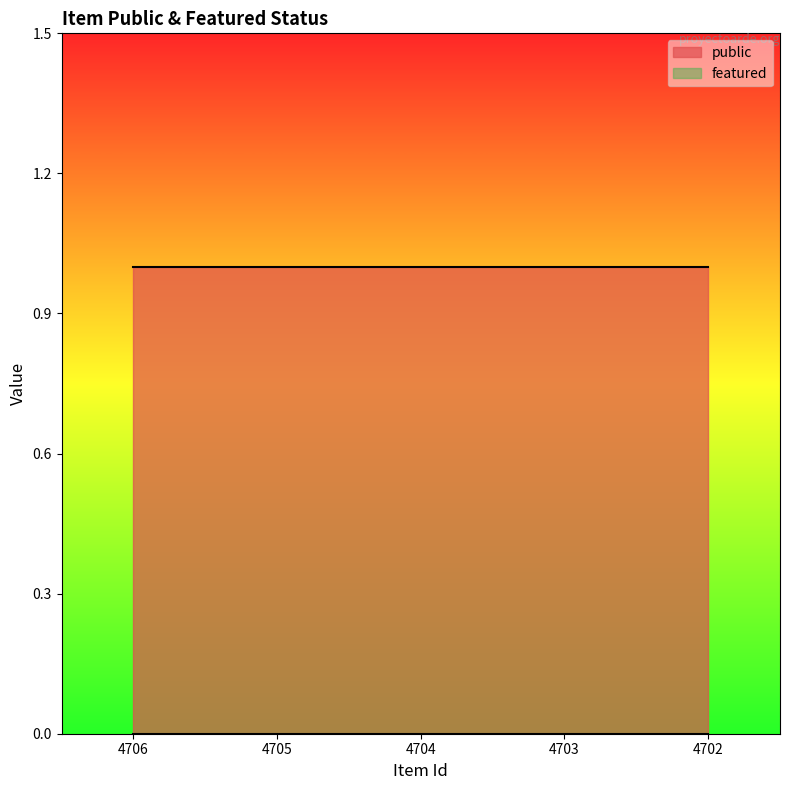

Reading left to right, what are all the values shown in this chart?

public: 1	1	1	1	1
featured: 0	0	0	0	0